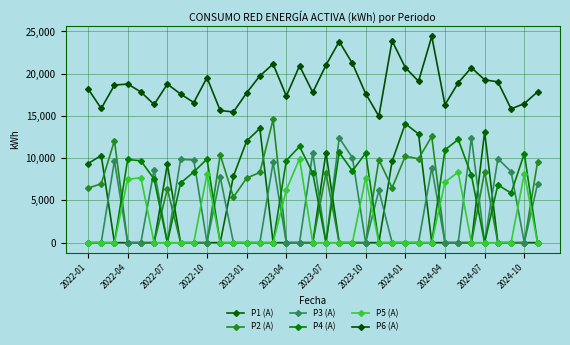

What is the maximum value shown in the chart?

24421